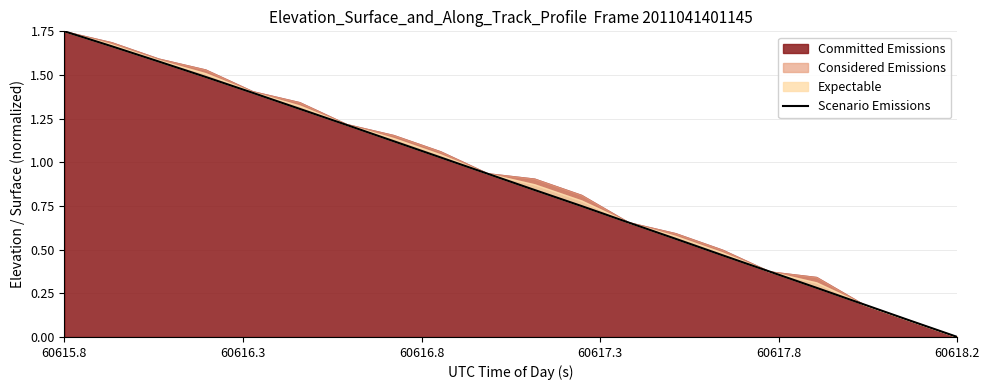

Is it true that the value at 10 is 1.4?

False